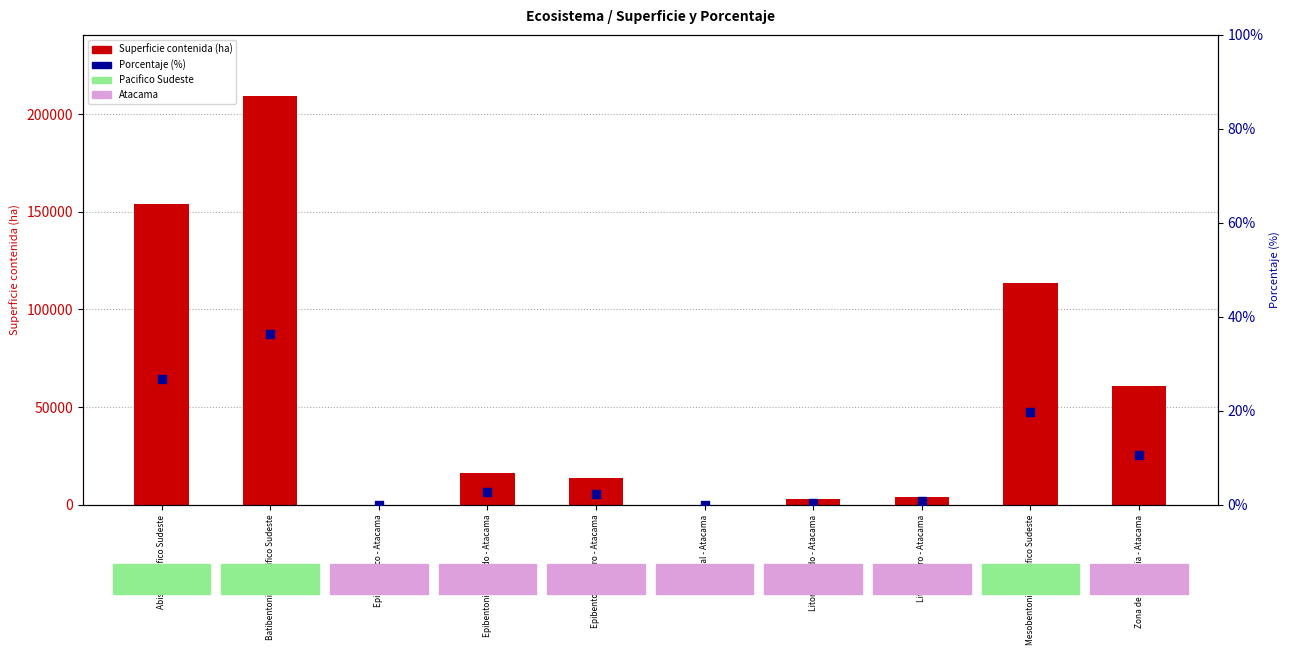

At which category is the sum across all series the highest?

Batibentonico - Pacifico Sudeste